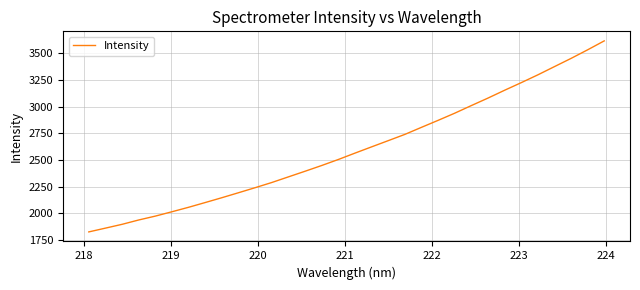

Is this an area chart (filled region under the line)?

No